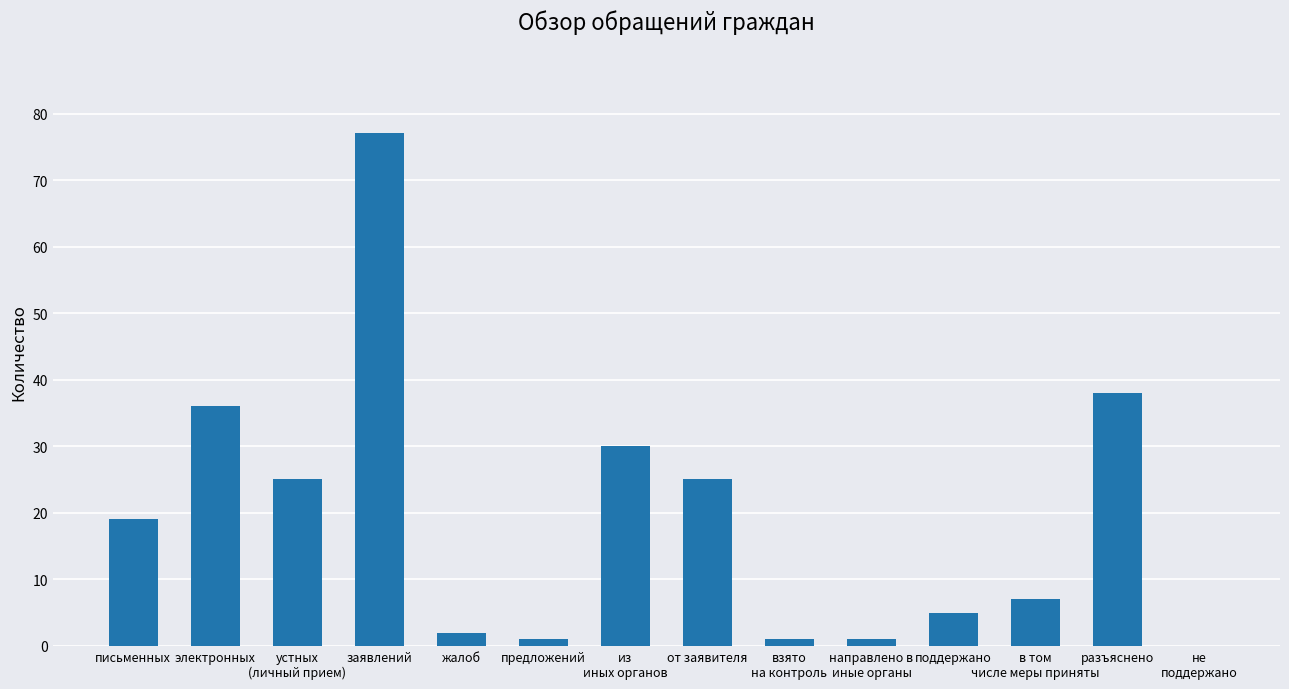

Reading left to right, list all the values displayed in this chart.

письменных=19	электронных=36	устных
(личный прием)=25	заявлений=77	жалоб=2	предложений=1	из
иных органов=30	от заявителя=25	взято
на контроль=1	направлено в
иные органы=1	поддержано=5	в том
числе меры приняты=7	разъяснено=38	не
поддержано=0